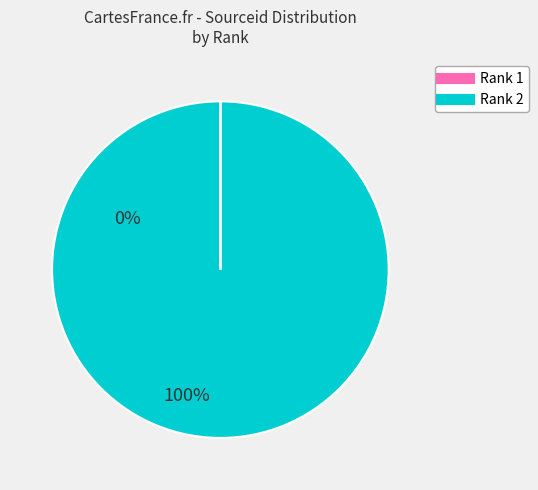

Is there a majority slice in this chart?

Yes